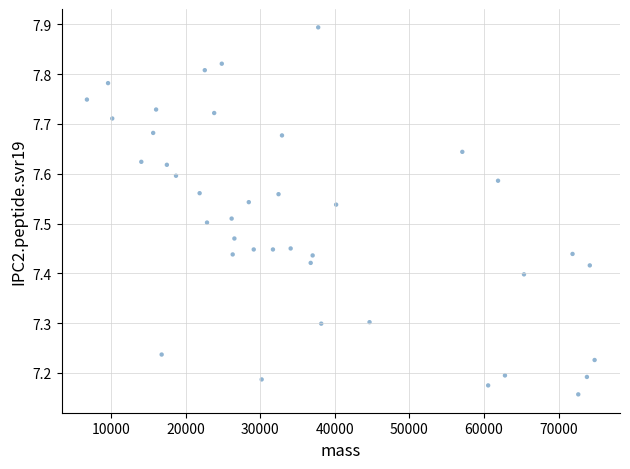

What is the range of Y values (max minus min)?

0.7